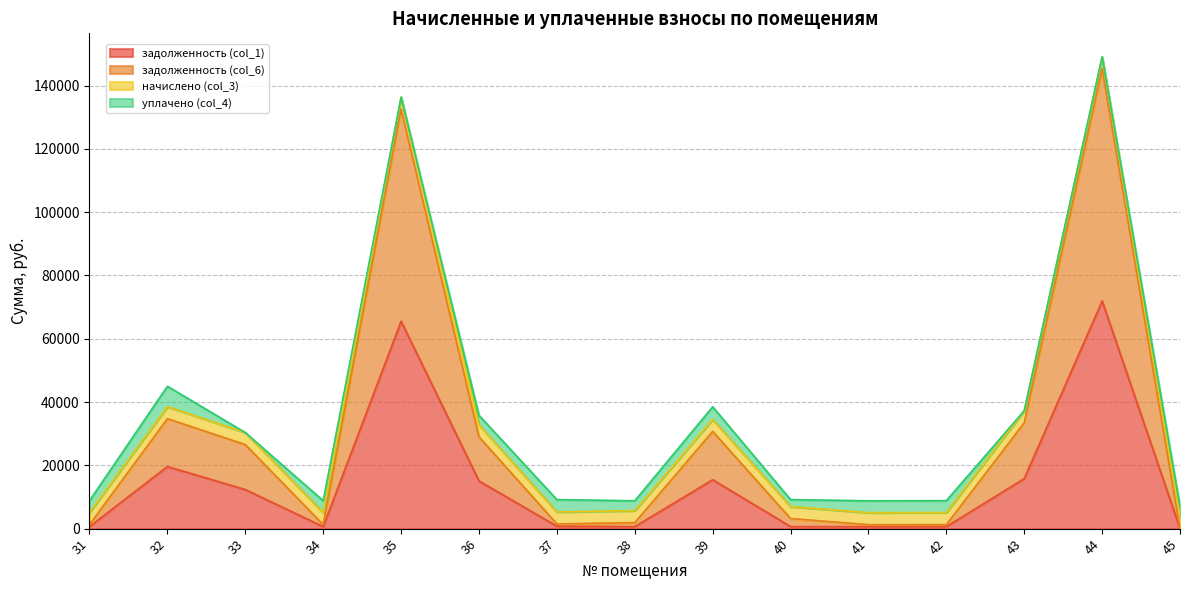

Rank the categories by задолженность (col_1) value from lowest to highest.

45, 41, 38, 34, 31, 42, 40, 37, 33, 36, 39, 43, 32, 35, 44